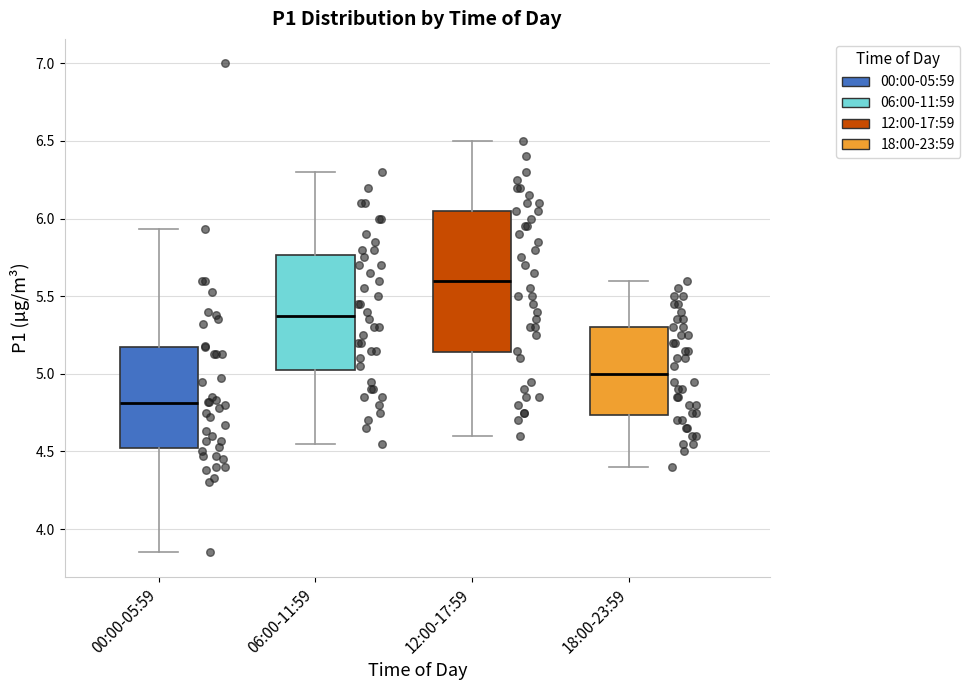

Which box has the lowest median line?

00:00-05:59